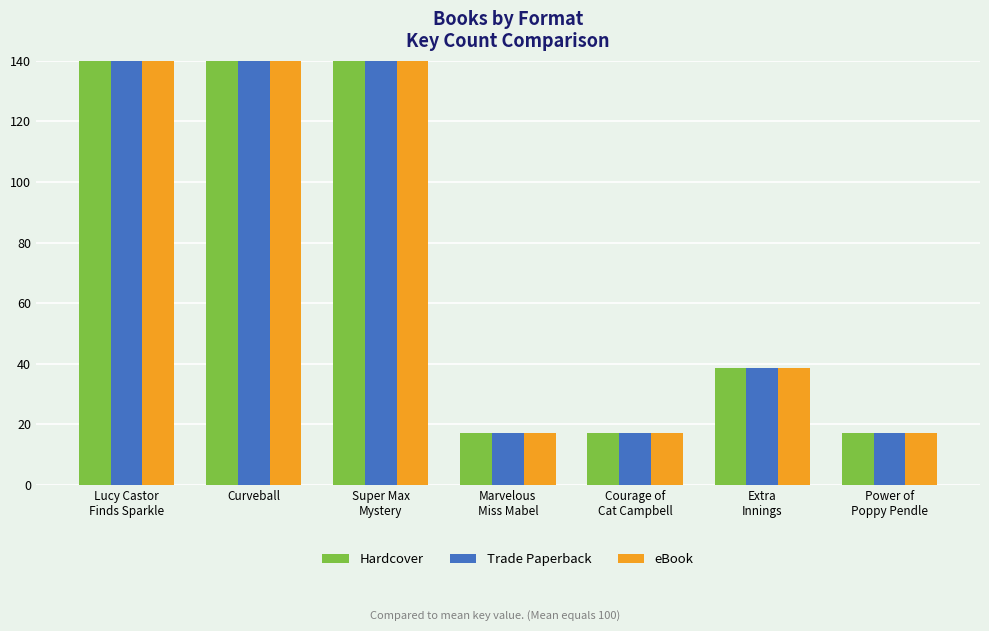

Is it true that eBook equals 17.2 at Power of
Poppy Pendle?

True